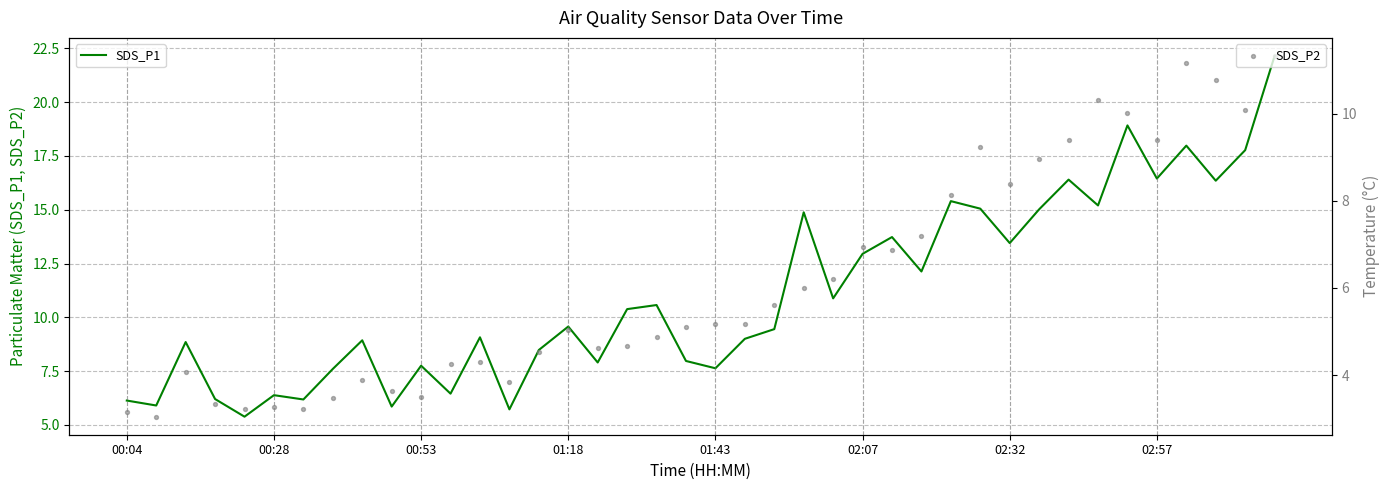

Which series contains the highest Y value?

SDS_P1